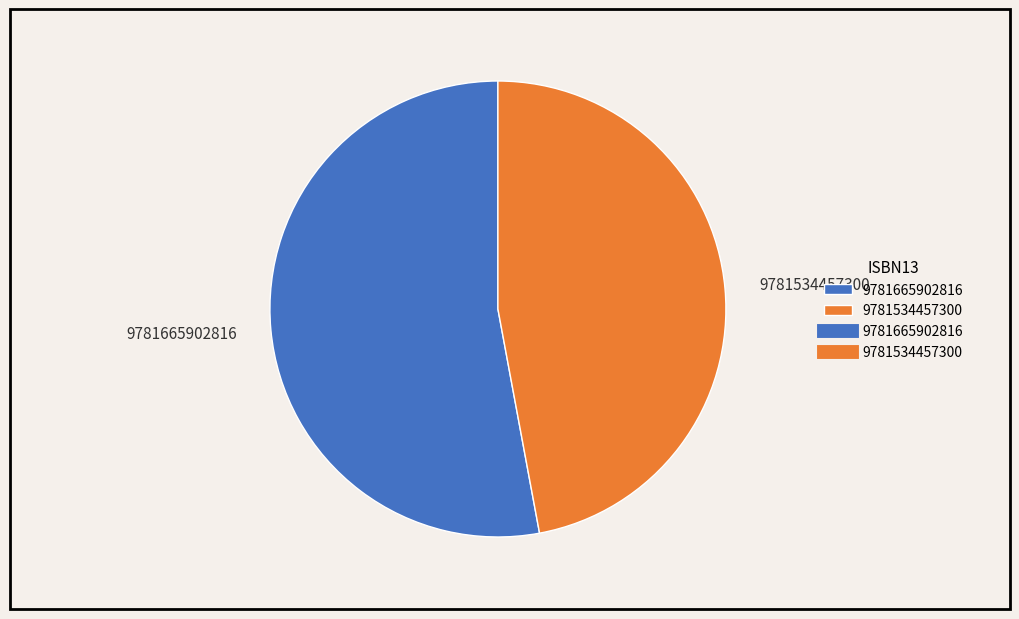

What is the majority slice?

9781665902816